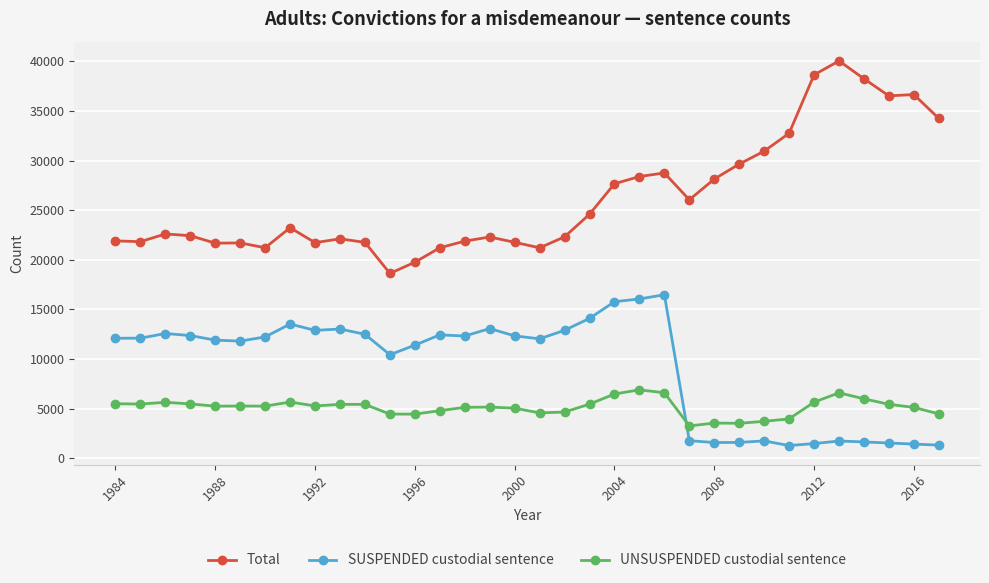

Rank the series by their average value, from lowest to highest.

UNSUSPENDED custodial sentence, SUSPENDED custodial sentence, Total